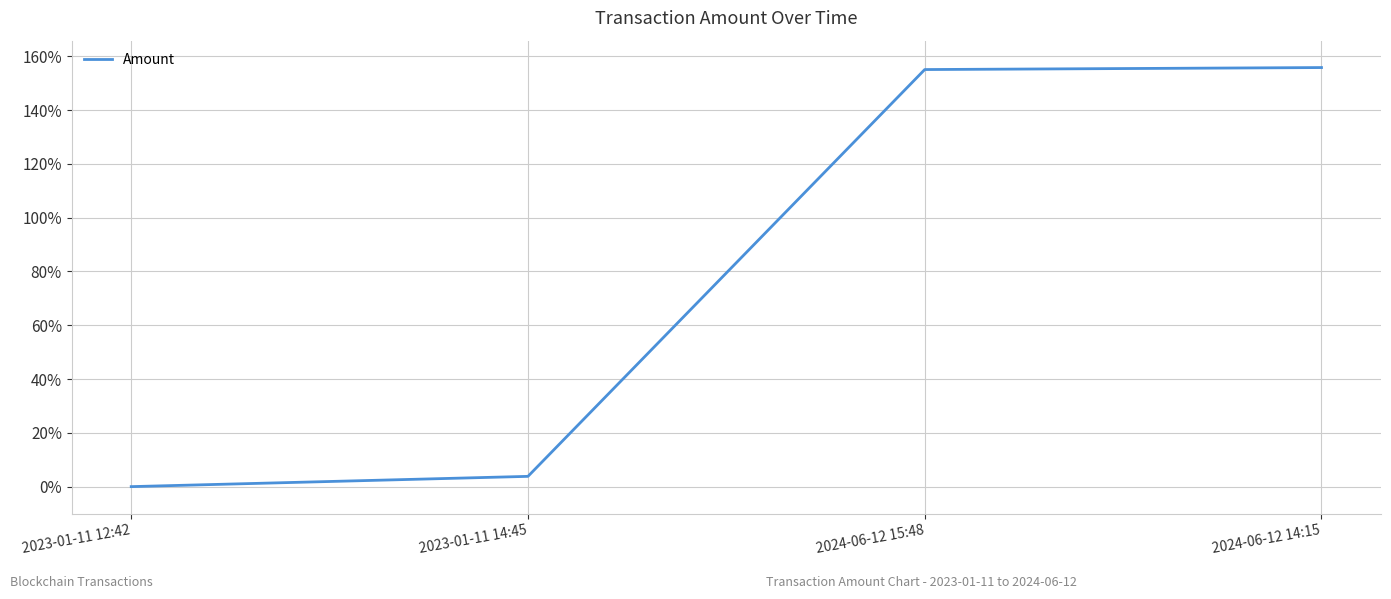

Which label corresponds to the smallest value in the chart?

2023-01-11 12:42